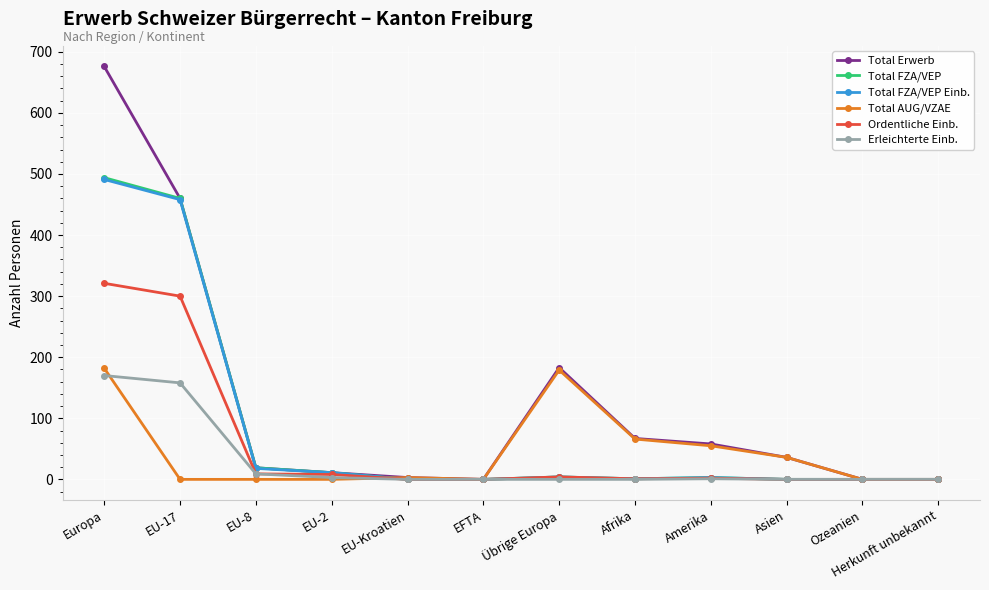

What position from the left is Europa?

1